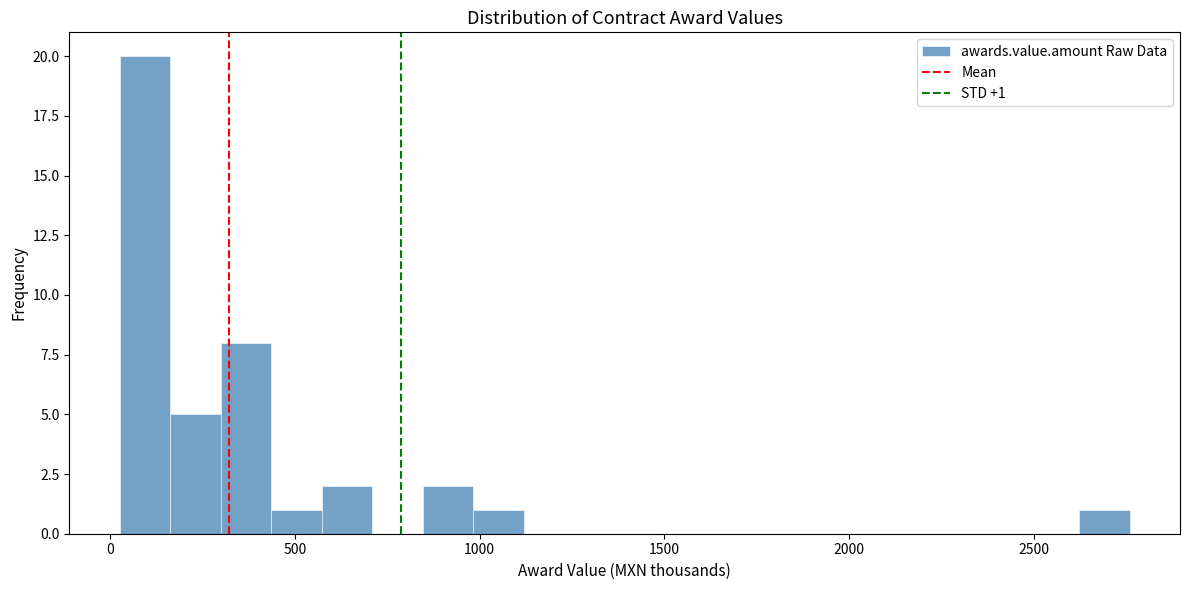

Around what value on the x-axis is the tallest bar? Give the approximate position of its centre, as read against the axis.

100